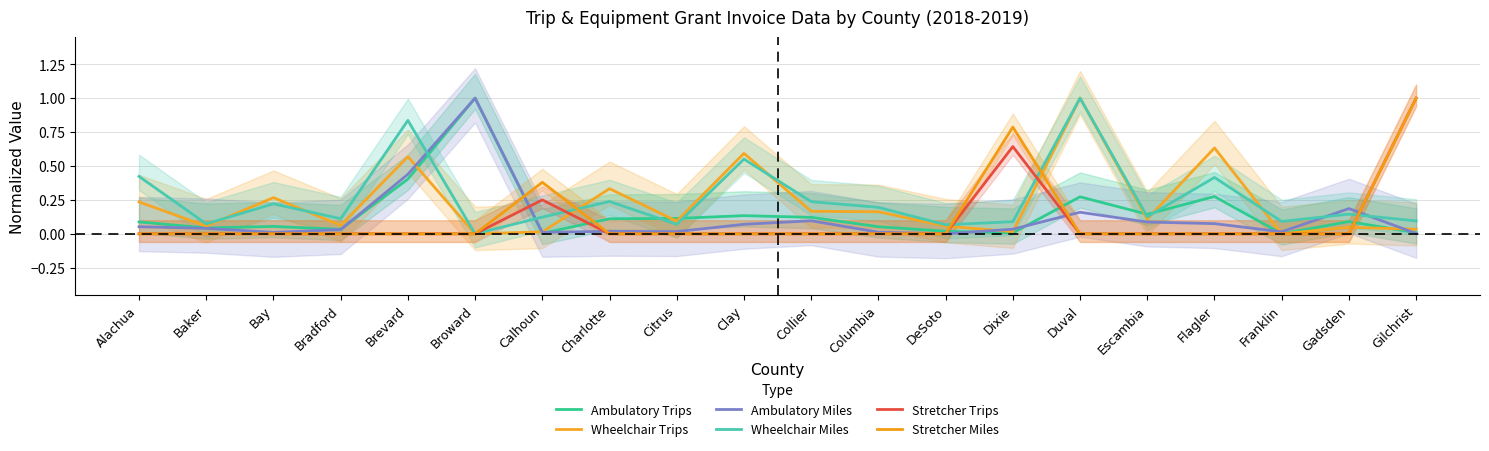

What are all the series names shown in the legend?

Ambulatory Trips, Wheelchair Trips, Ambulatory Miles, Wheelchair Miles, Stretcher Trips, Stretcher Miles